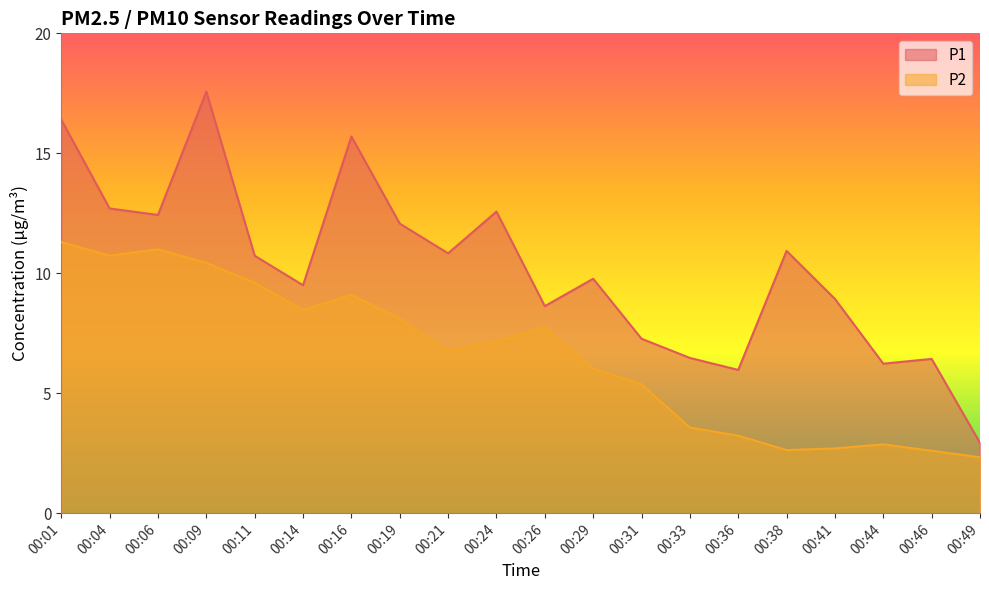

The value of P1 at 00:01 is 7.7. True or false?

False